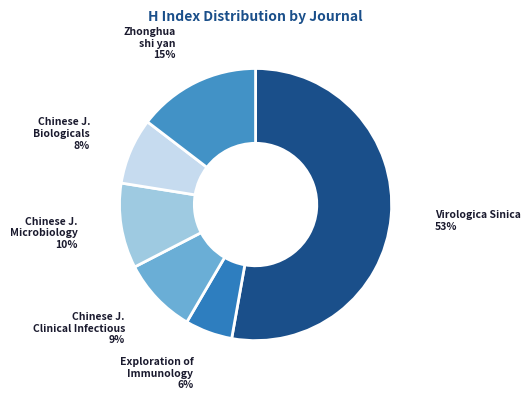

Which category has the smallest portion of the pie?

Exploration of Immunology